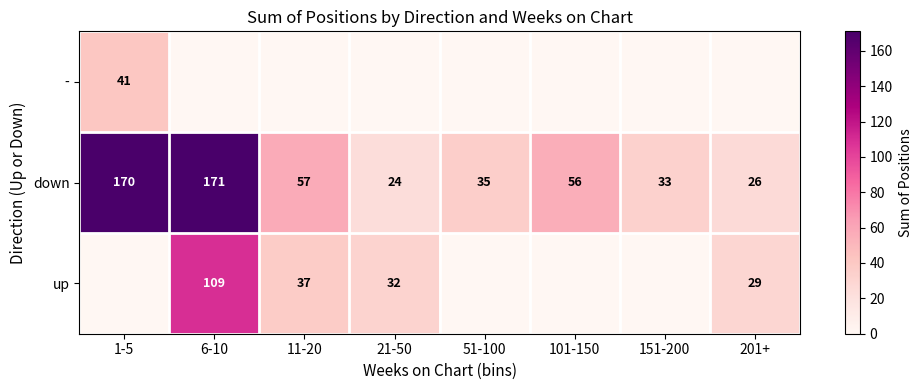

At which label is down closest to 97?

11-20